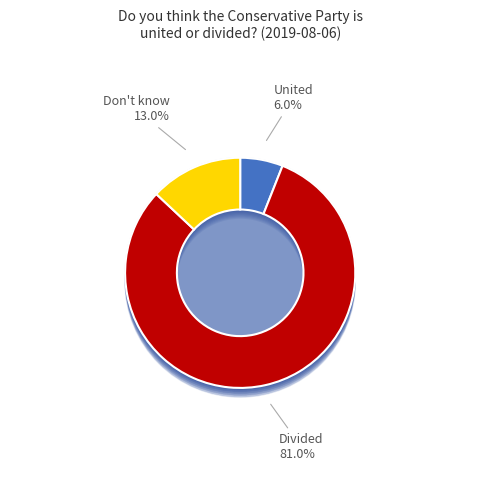

What percentage is NOT represented by Don't know?

87.0%